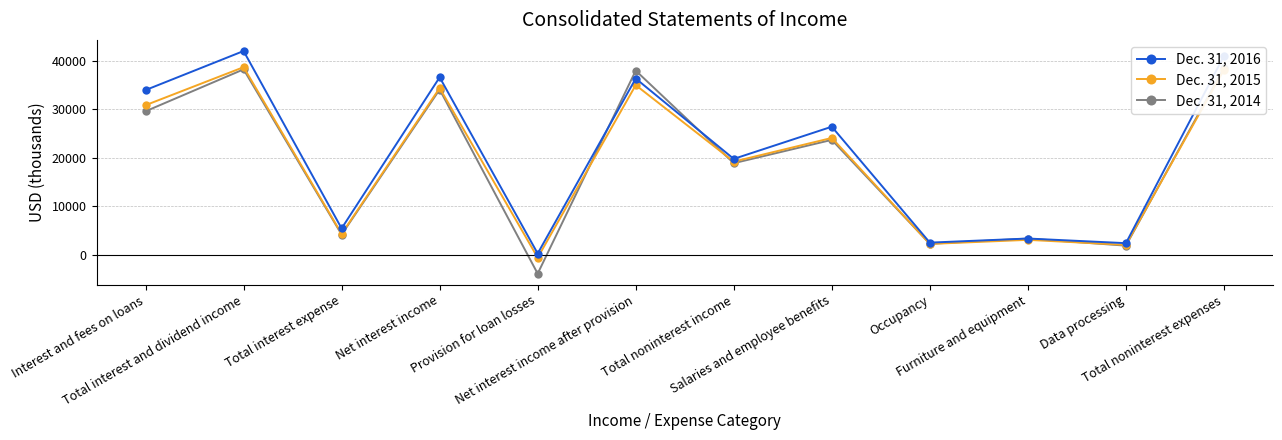

What is the spread (max minus min) of values at Net interest income?

2521